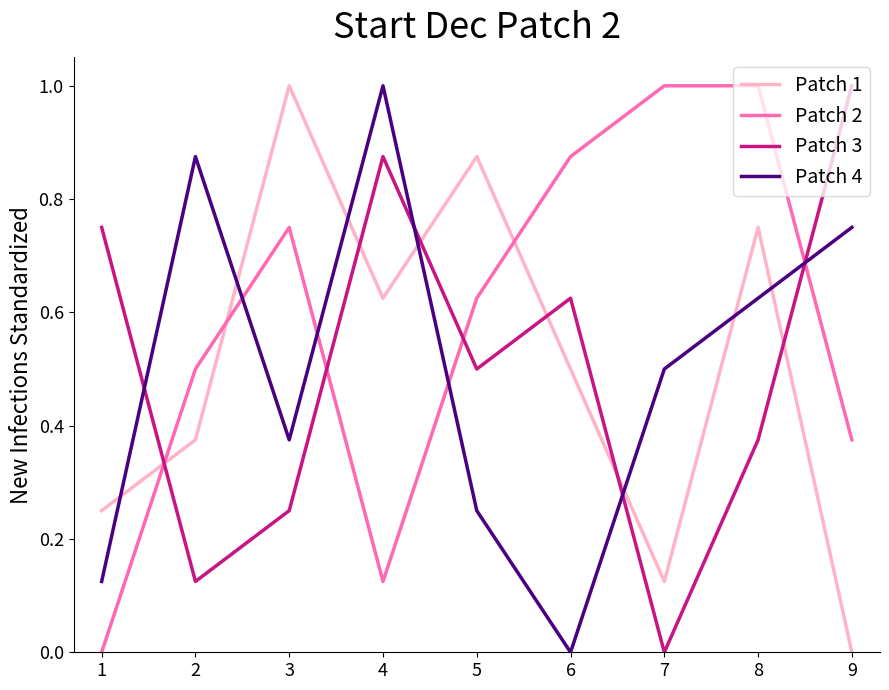

Is it true that Patch 4 equals 0.3 at 7?

False